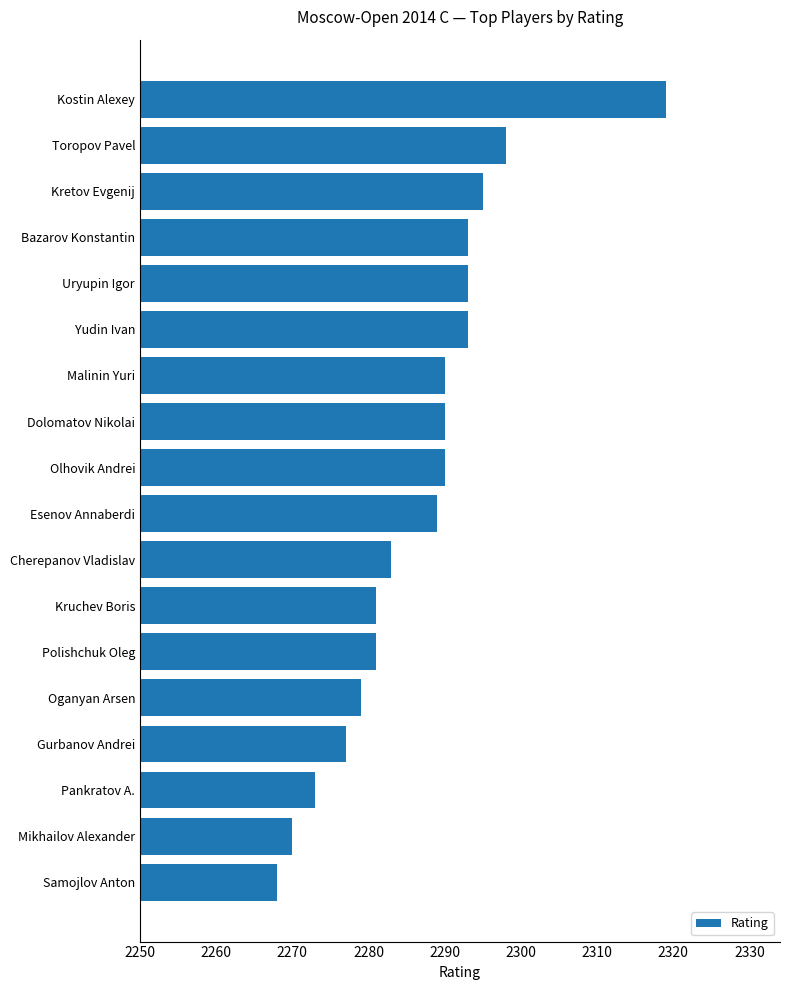

What is the sum of the values at Esenov Annaberdi and Mikhailov Alexander?

4559